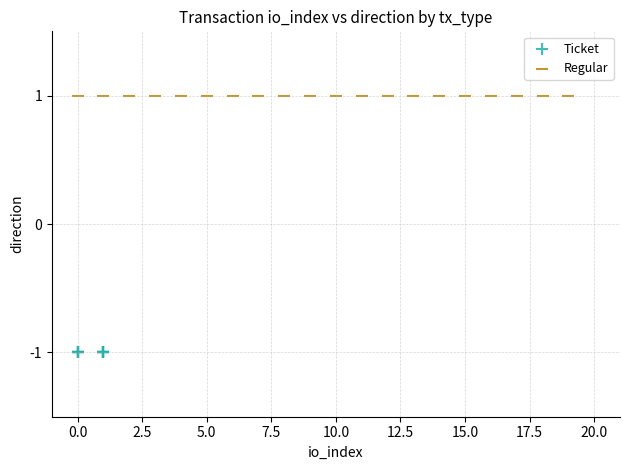

Which series reaches the maximum Y coordinate?

Regular